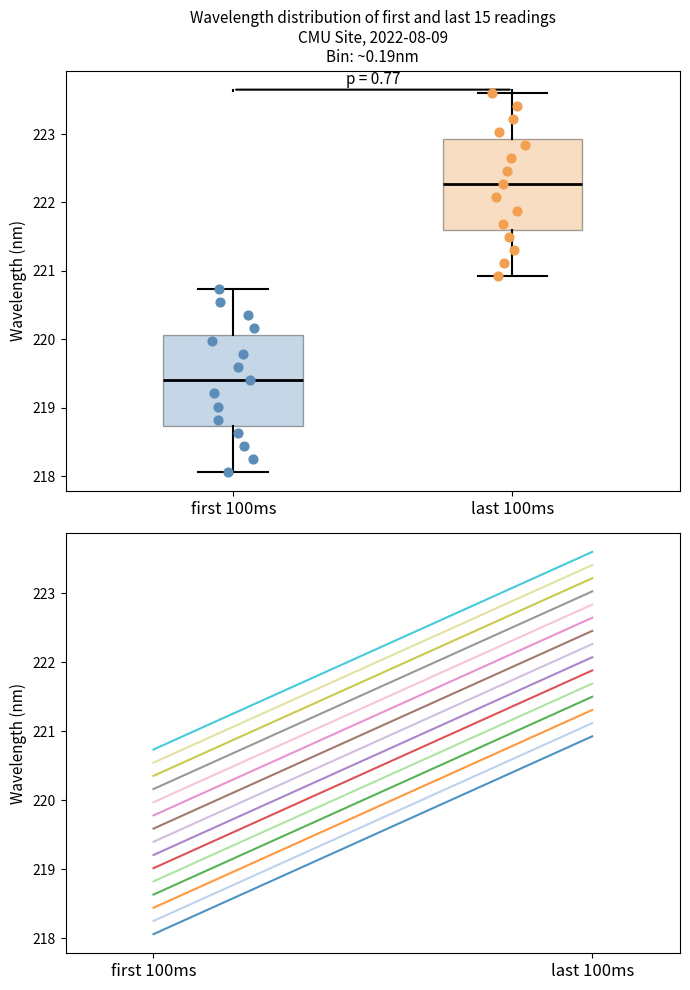

Reading left to right, transcribe this box plot: for each box, give where its median line is, the range the box spans, and where its two whiskers end, as read against the y-axis. The values are not printed on the chart, so give them approximately, as read against the axis.

first 100ms: median 219.4, box 218.7 to 220.1, whiskers 218.1 to 220.7
last 100ms: median 222.3, box 221.6 to 222.9, whiskers 220.9 to 223.6